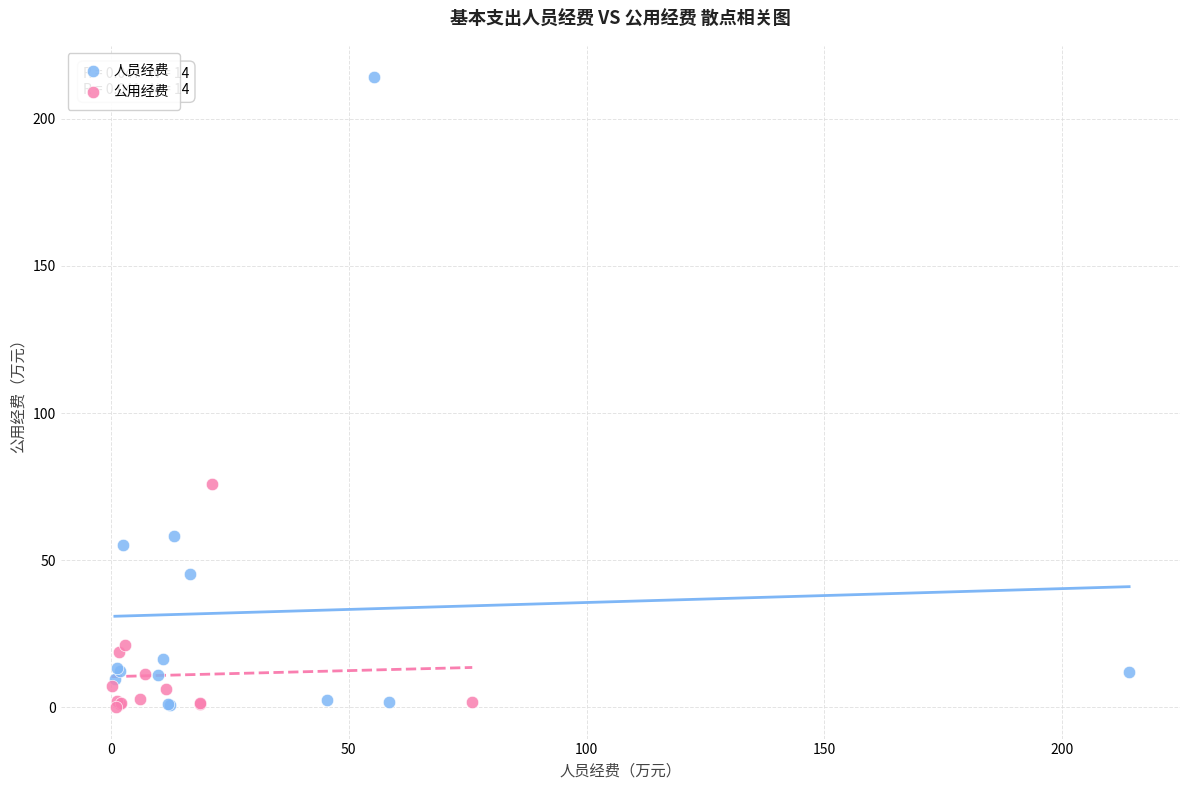

Which series reaches the maximum Y coordinate?

人员经费